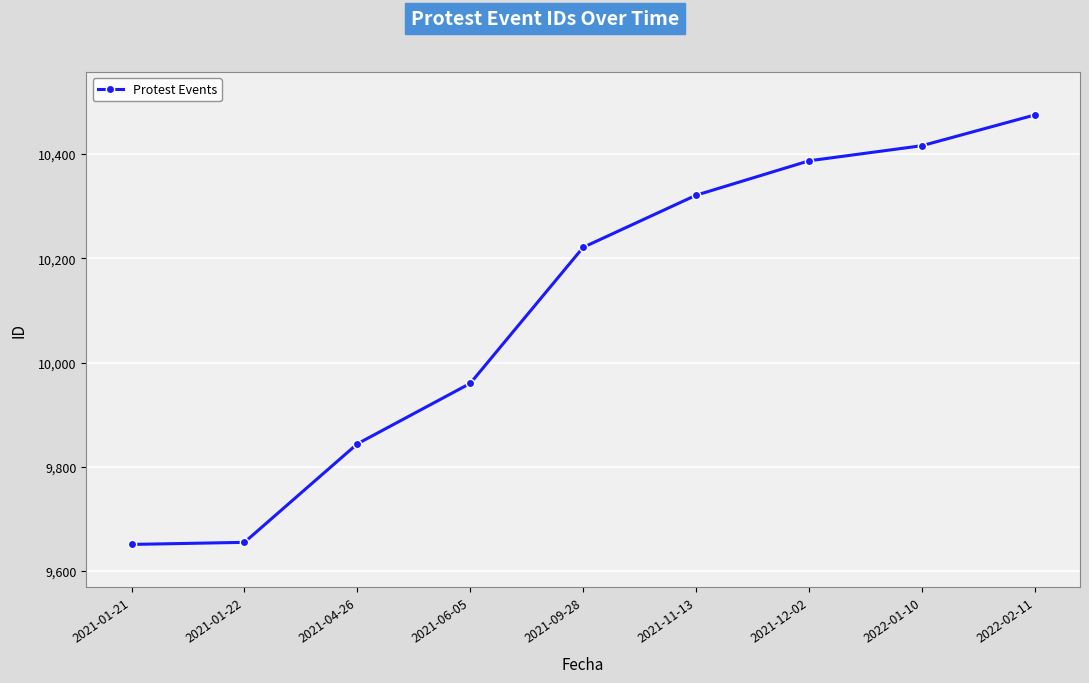

What is the difference between the values at 2021-12-02 and 2021-01-22?

732